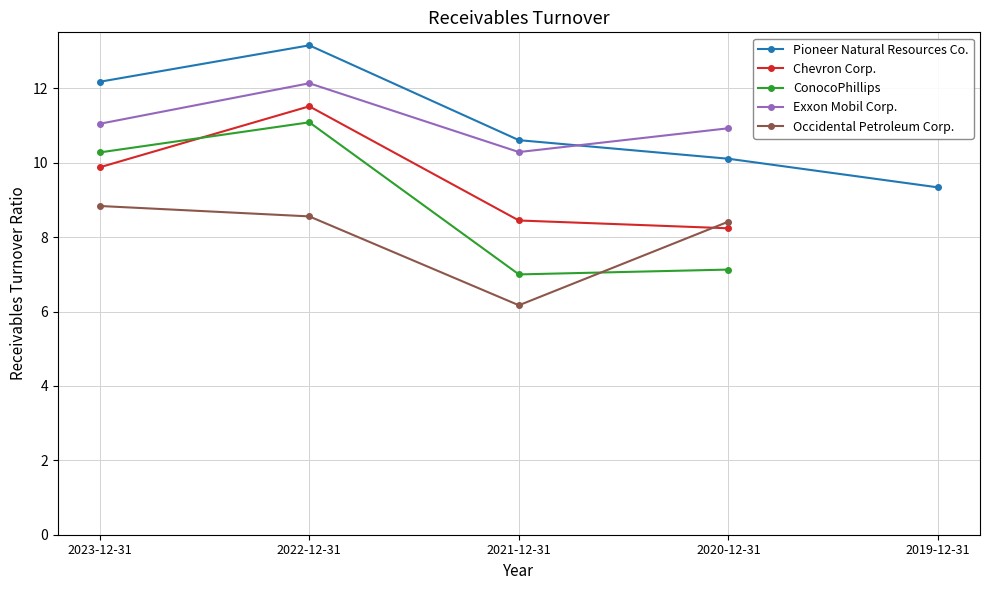

Which has a higher value, 2020-12-31 or 2023-12-31?

2023-12-31